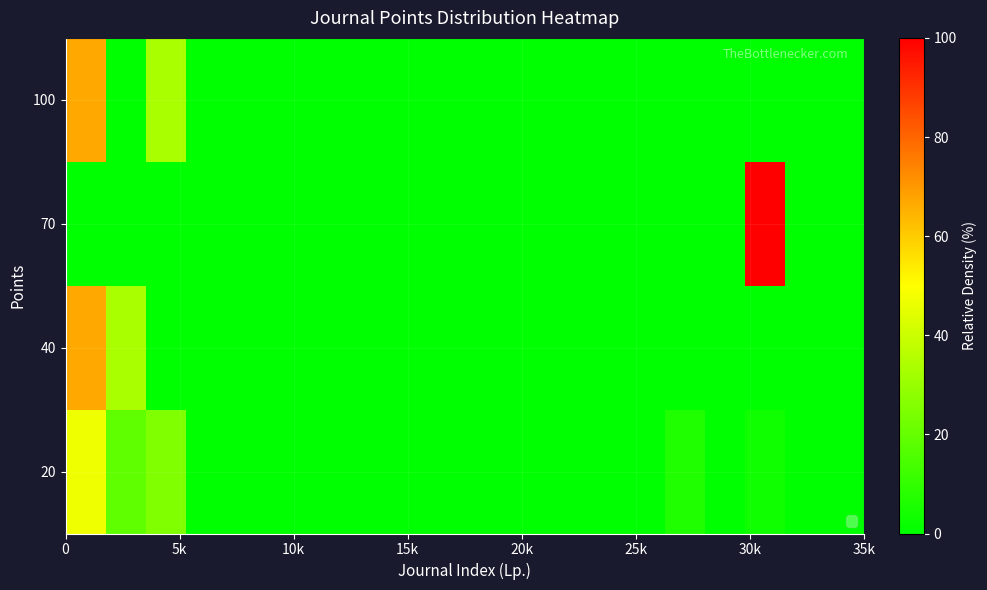

Reading left to right, extract all data points from this chart.

20: 46.9	18.8	25.0	0.0	0.0	0.0	0.0	0.0	0.0	0.0	0.0	0.0	0.0	0.0	0.0	6.2	0.0	3.1	0.0	0.0
40: 66.7	33.3	0.0	0.0	0.0	0.0	0.0	0.0	0.0	0.0	0.0	0.0	0.0	0.0	0.0	0.0	0.0	0.0	0.0	0.0
70: 0.0	0.0	0.0	0.0	0.0	0.0	0.0	0.0	0.0	0.0	0.0	0.0	0.0	0.0	0.0	0.0	0.0	100.0	0.0	0.0
100: 66.7	0.0	33.3	0.0	0.0	0.0	0.0	0.0	0.0	0.0	0.0	0.0	0.0	0.0	0.0	0.0	0.0	0.0	0.0	0.0